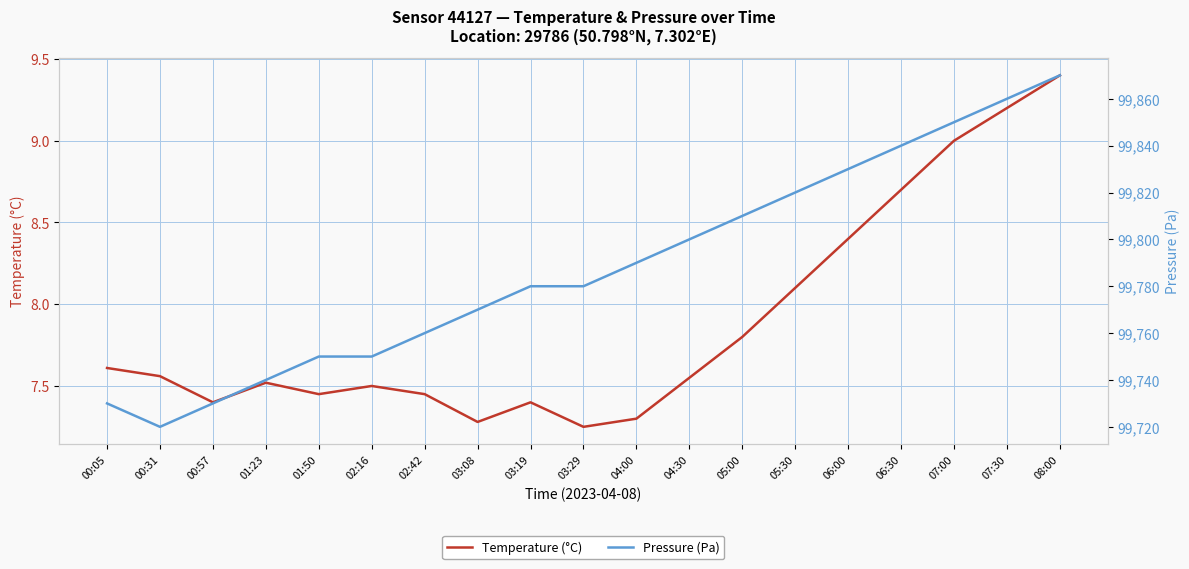

Between 05:30 and 06:00, which is larger?

06:00